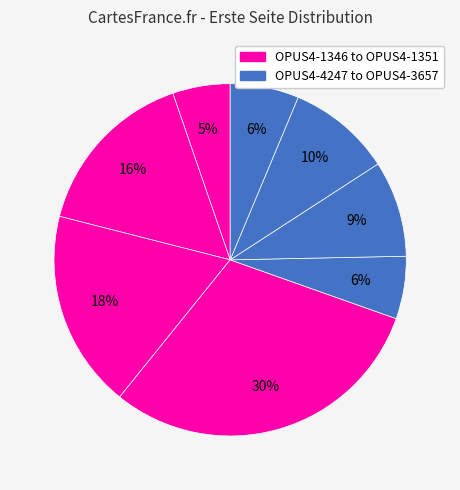

How many slices are in this pie chart?

8